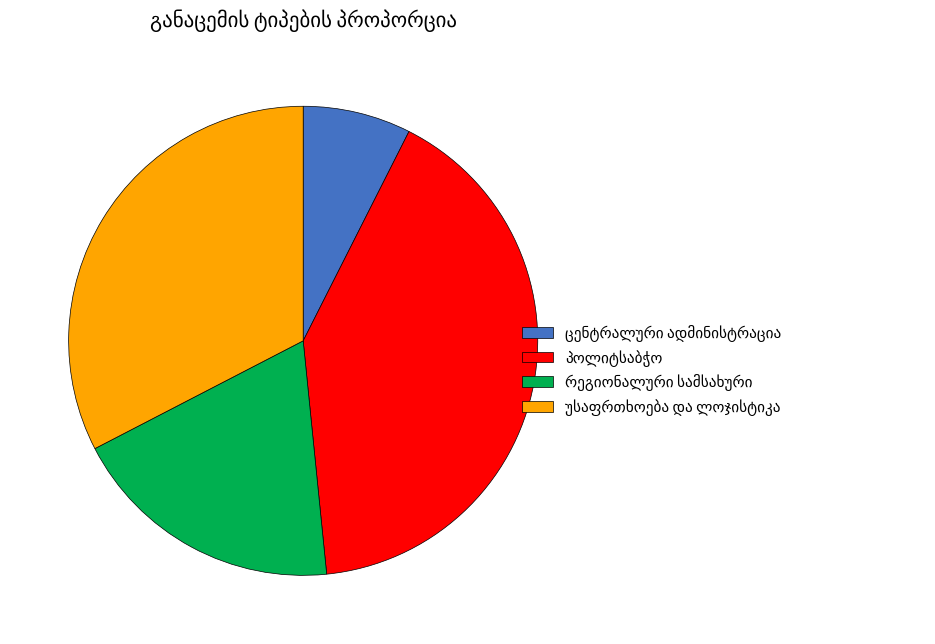

Is there a majority slice in this chart?

No